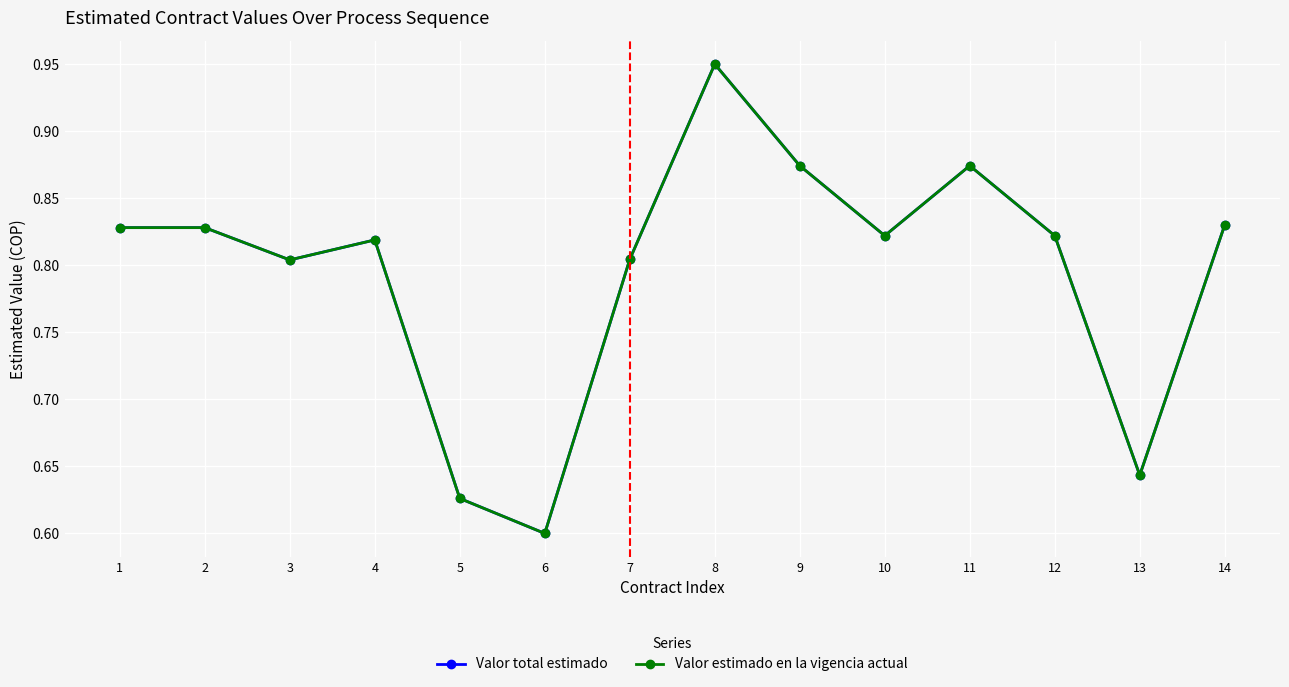

Between 10 and 11, which series saw the biggest shift?

Valor total estimado